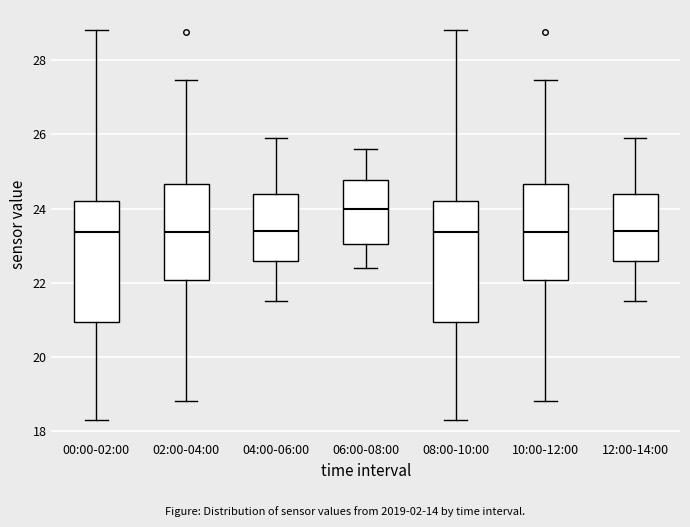

Reading left to right, read every box against the y-axis: the position of its median line, the range the box covers, and the ends of its whiskers. The values are not printed on the chart, so give them approximately, as read against the axis.

00:00-02:00: median 23.4, box 21.0 to 24.2, whiskers 18.4 to 28.8
02:00-04:00: median 23.4, box 22.0 to 24.6, whiskers 18.8 to 27.4
04:00-06:00: median 23.4, box 22.6 to 24.4, whiskers 21.6 to 26.0
06:00-08:00: median 24.0, box 23.0 to 24.8, whiskers 22.4 to 25.6
08:00-10:00: median 23.4, box 21.0 to 24.2, whiskers 18.4 to 28.8
10:00-12:00: median 23.4, box 22.0 to 24.6, whiskers 18.8 to 27.4
12:00-14:00: median 23.4, box 22.6 to 24.4, whiskers 21.6 to 26.0